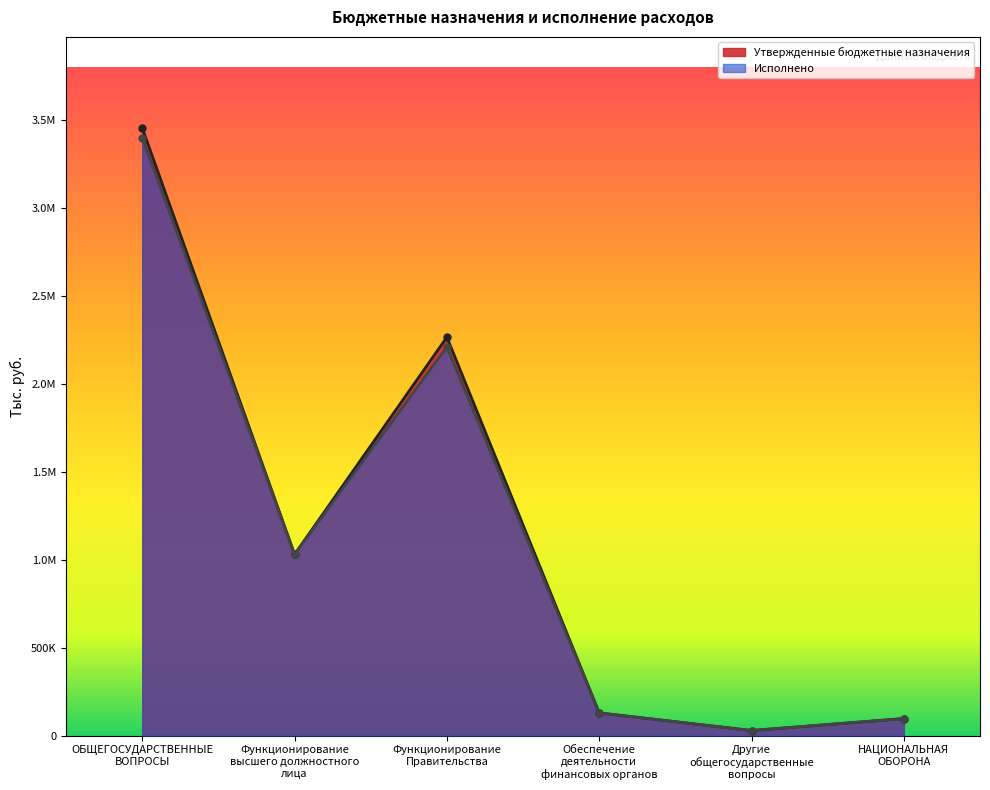

Which category has the lowest value in the Исполнено series?

Другие
общегосударственные
вопросы